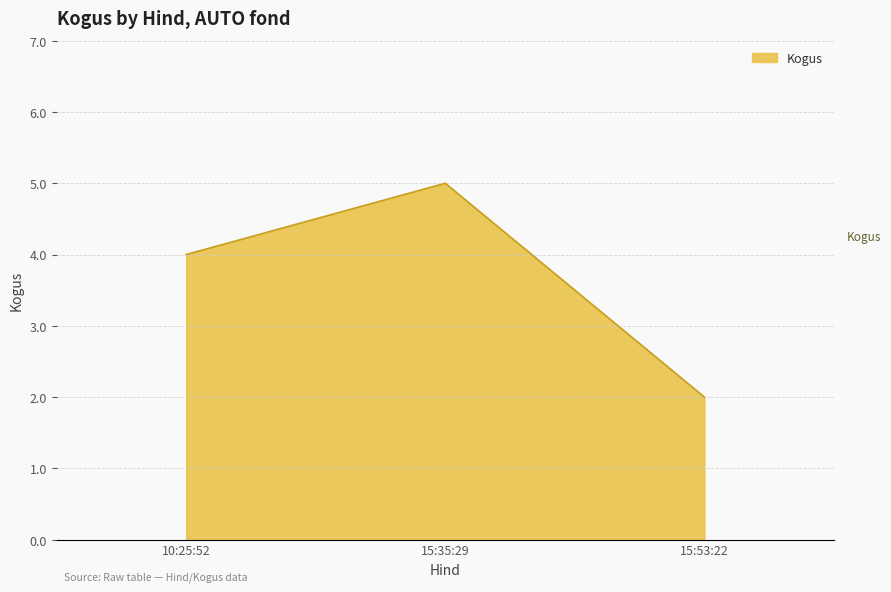

List the labels in order of value, smallest first.

15:53:22, 10:25:52, 15:35:29